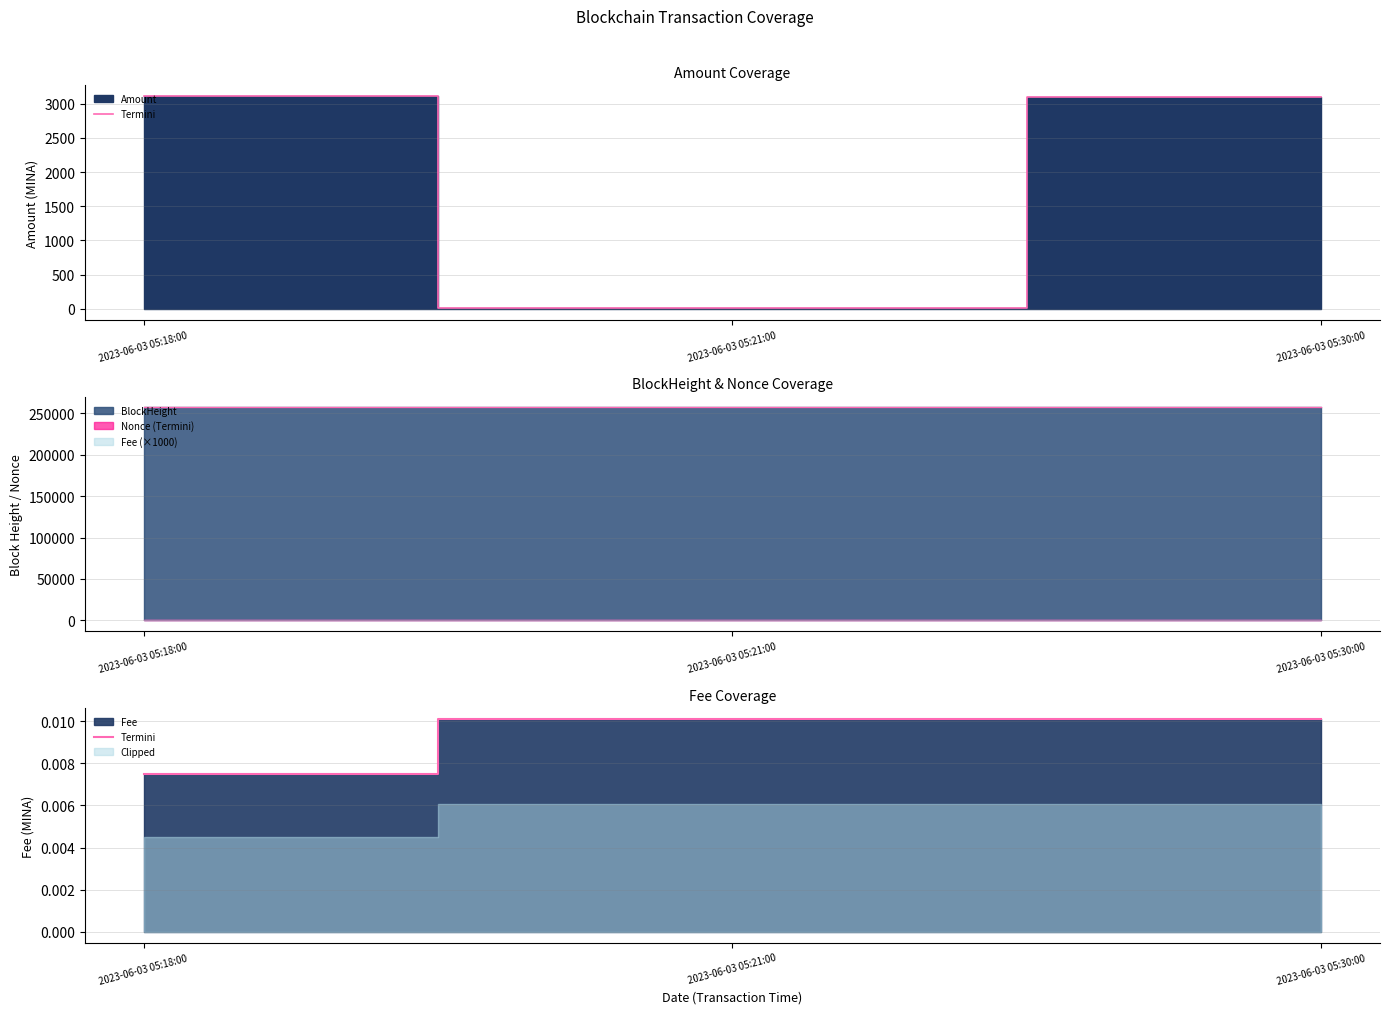

At which category does the chart reach its peak across all series?

2023-06-03 05:21:00